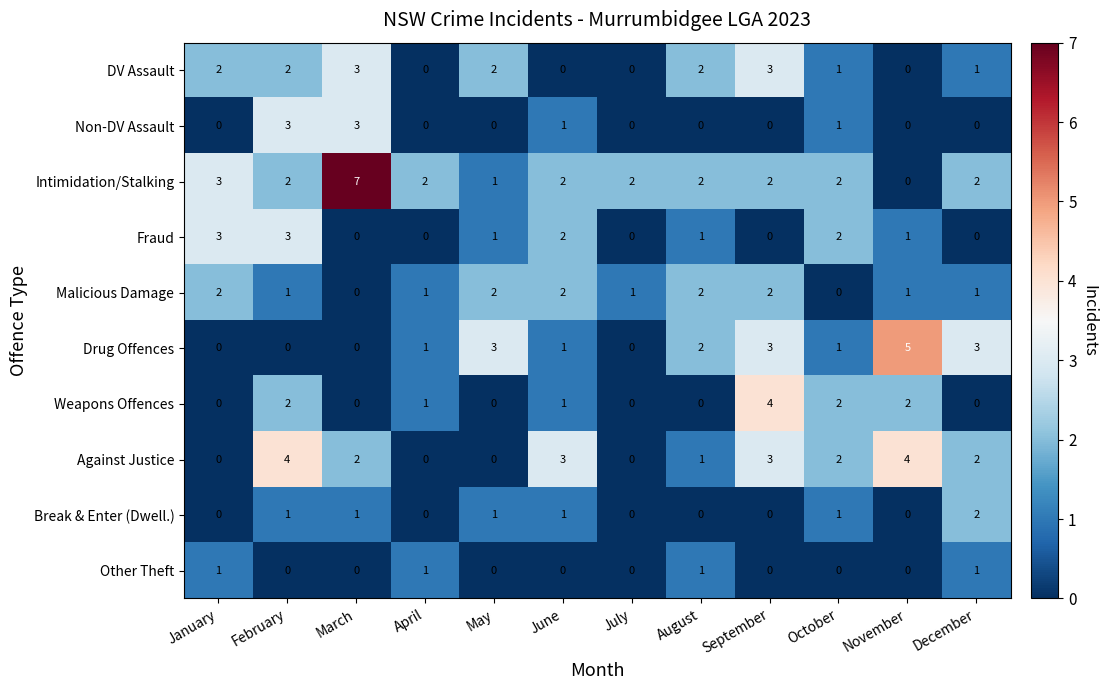

Which series has the largest total across all categories?

Intimidation/Stalking